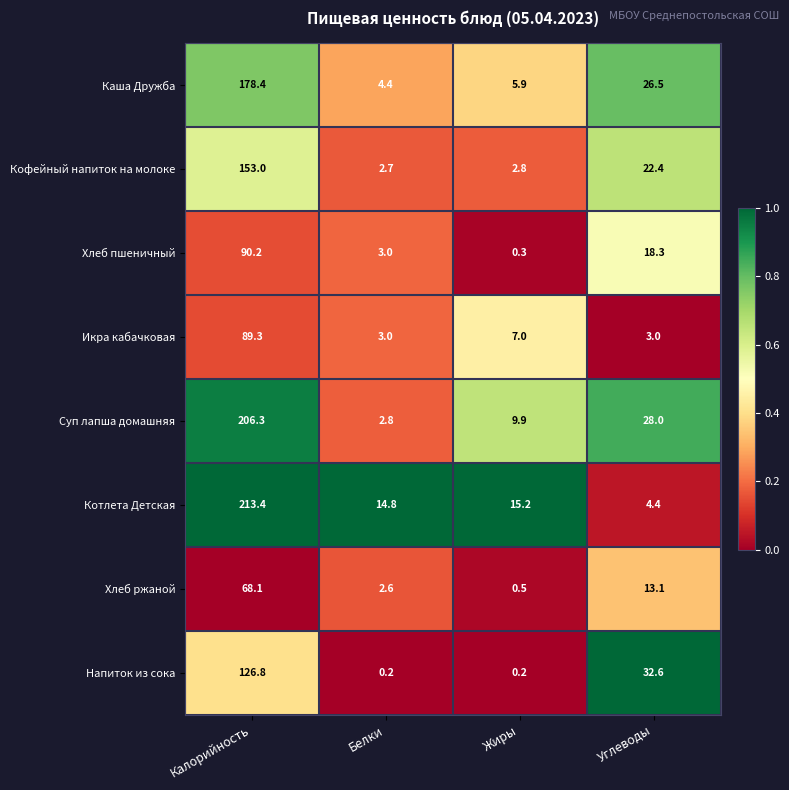

What is the difference between the Хлеб ржаной values at Белки and Калорийность?

65.5